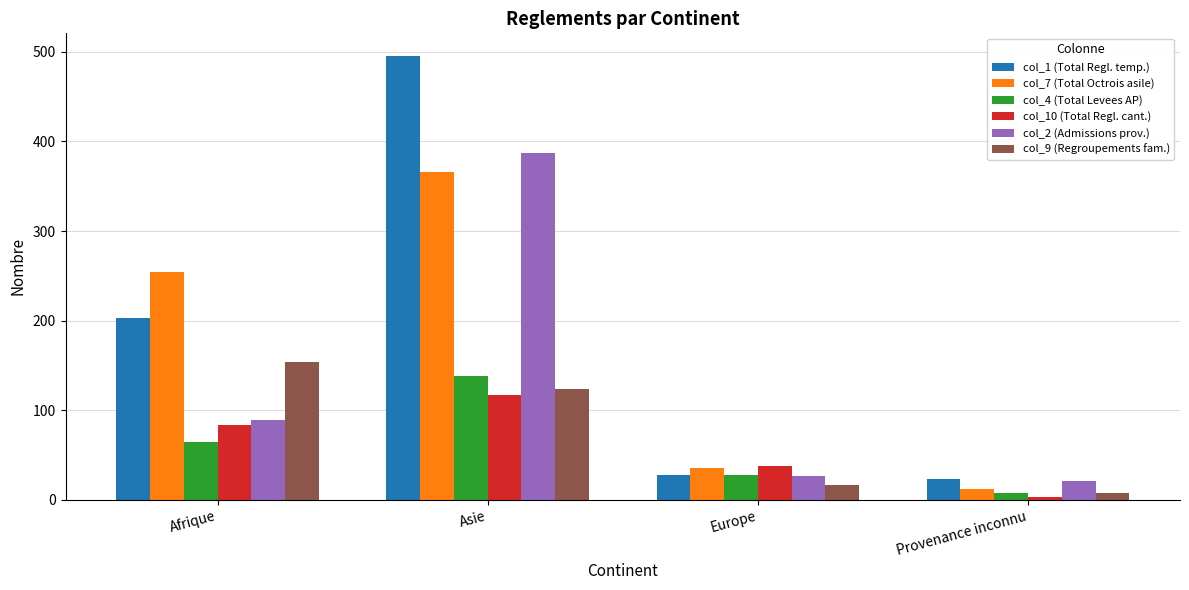

How many bars are there in total?

24